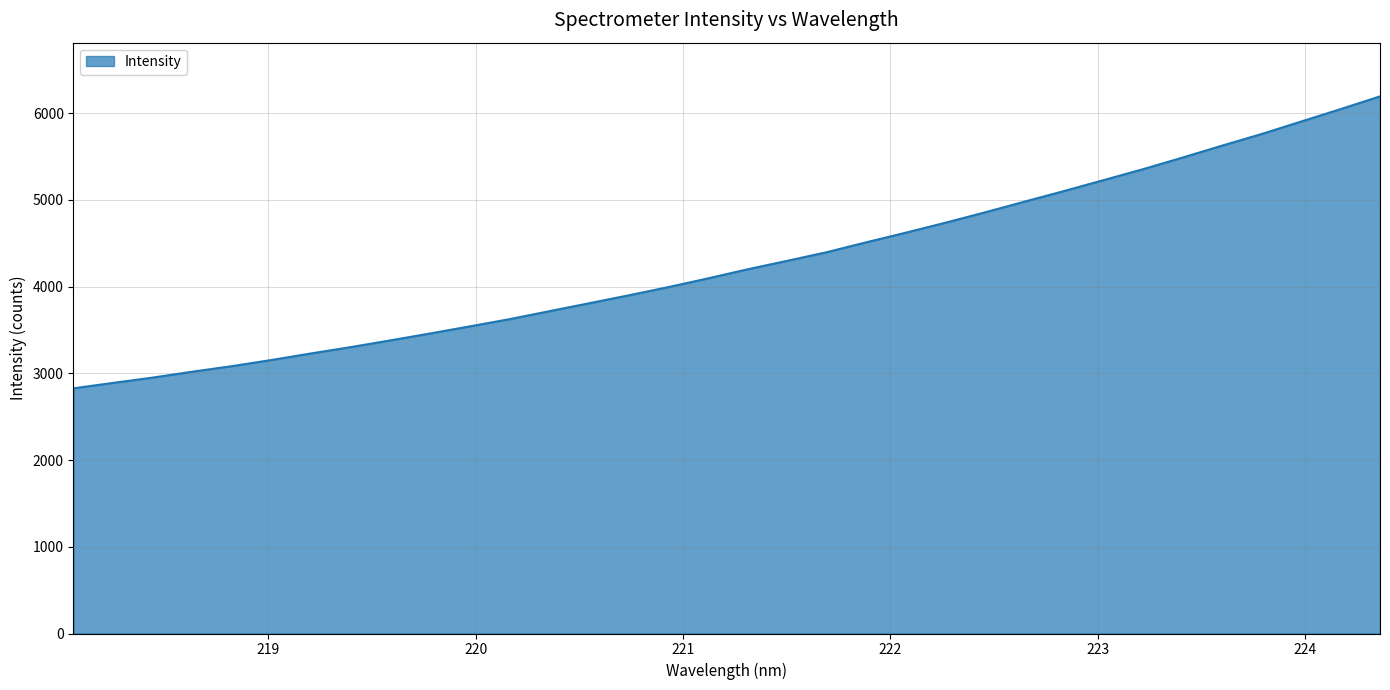

What is the difference between the maximum and minimum values?

3365.8